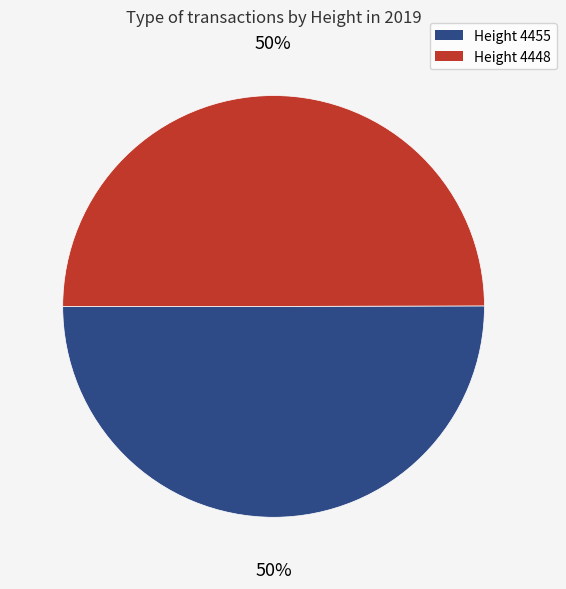

To the nearest percent, what is the average slice percentage?

50%